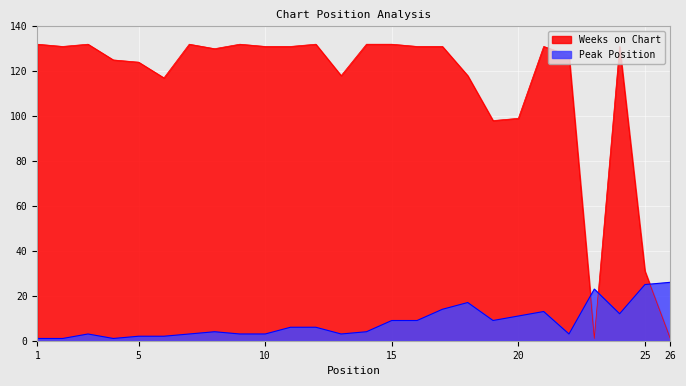

Which label corresponds to the largest value in the chart?

1